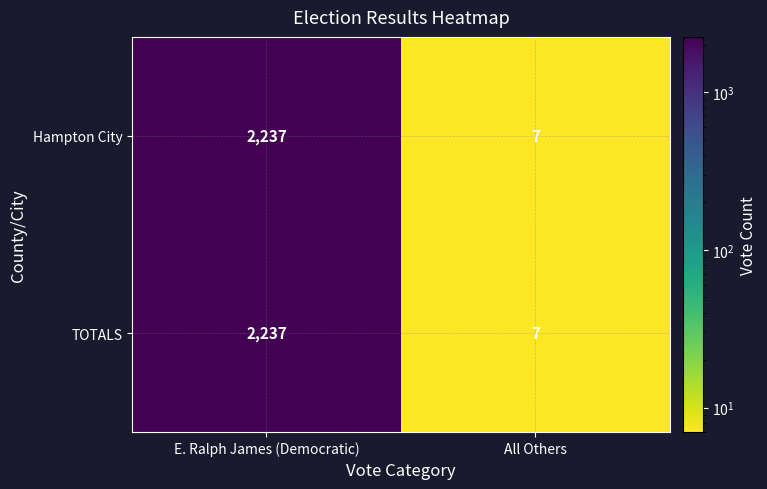

Is the value of TOTALS at E. Ralph James (Democratic) greater than the value of Hampton City at All Others?

Yes